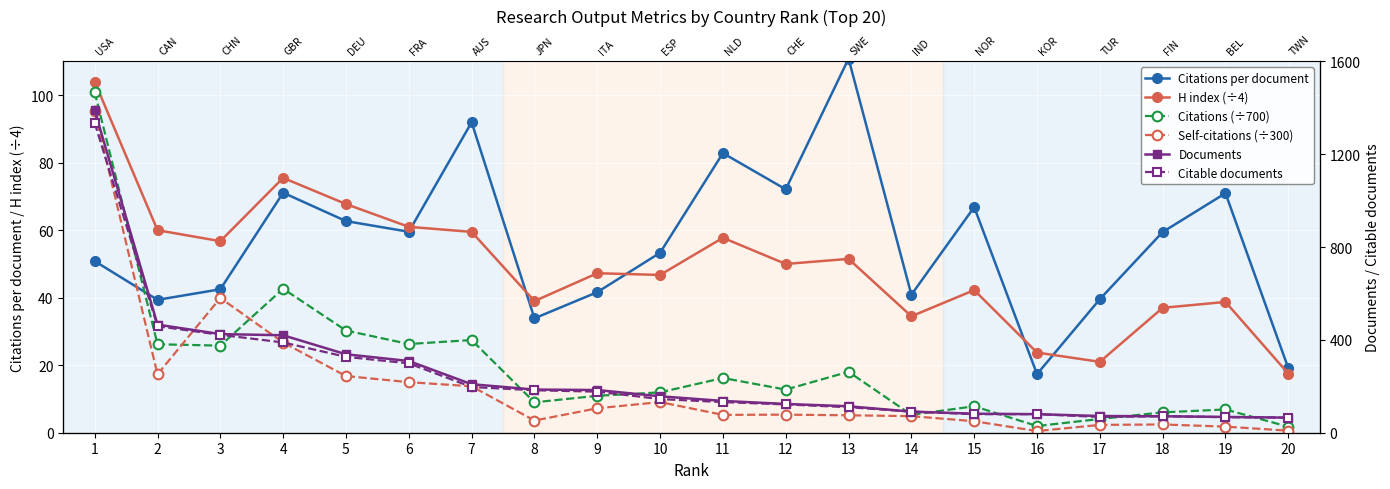

Does the chart display data point markers on the line(s)?

Yes